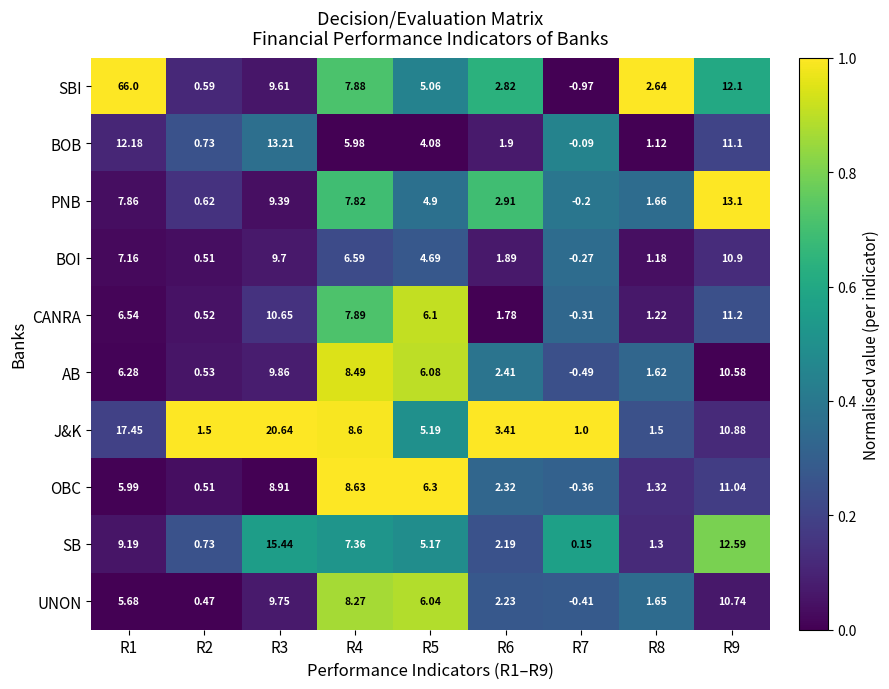

Is the value of PNB at R4 greater than the value of BOB at R9?

No